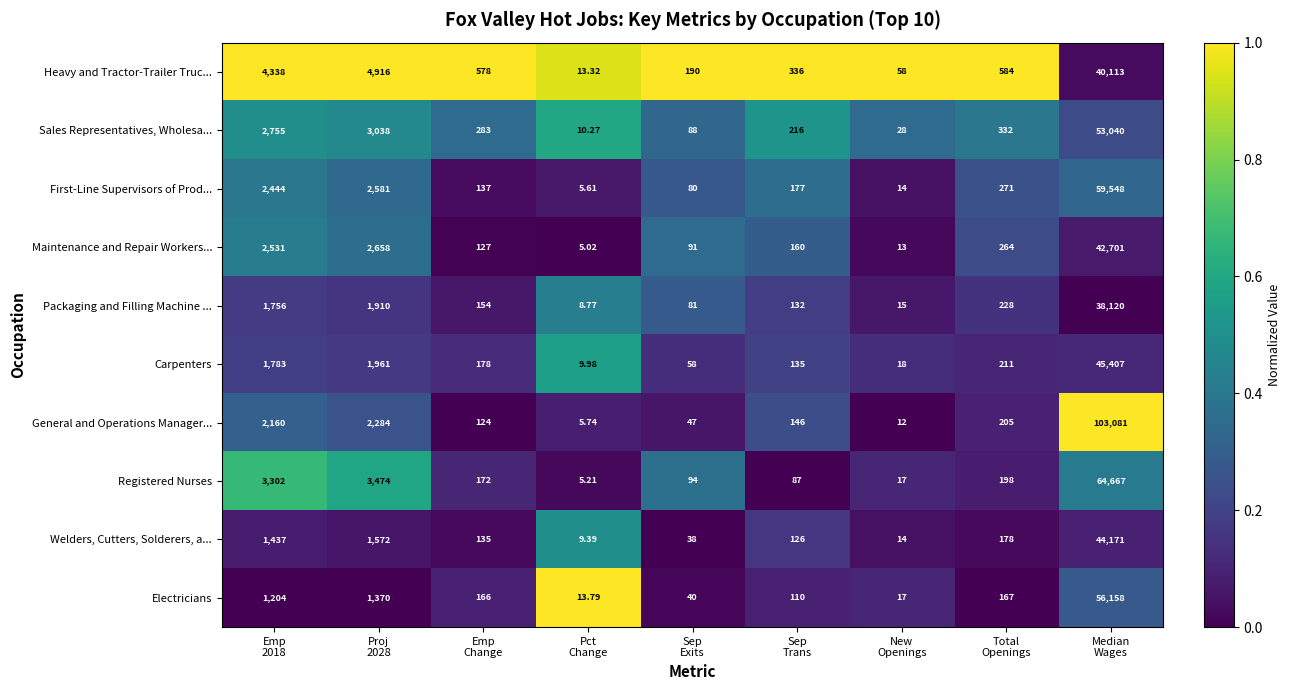

Which series has the largest range (max minus min)?

General and Operations Manager...